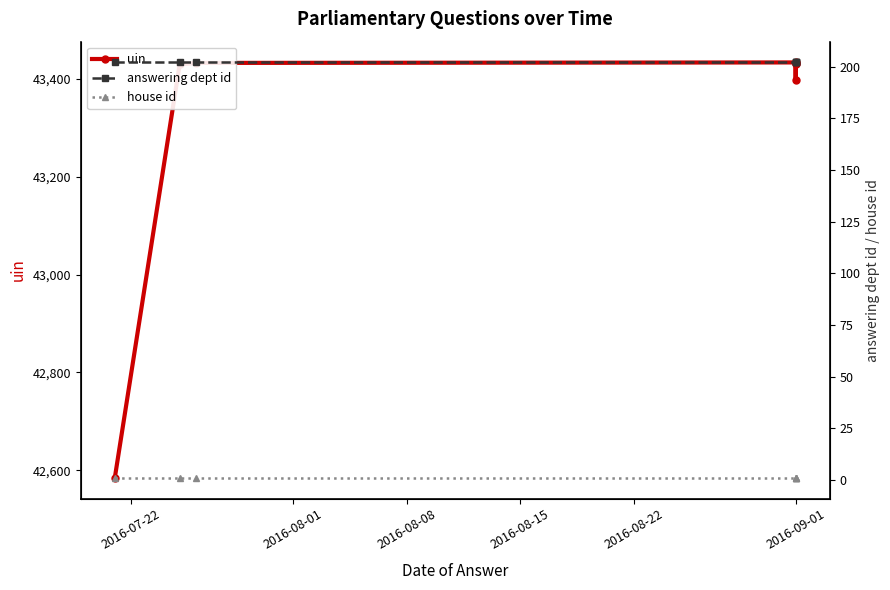

How many data points does each series have?

7